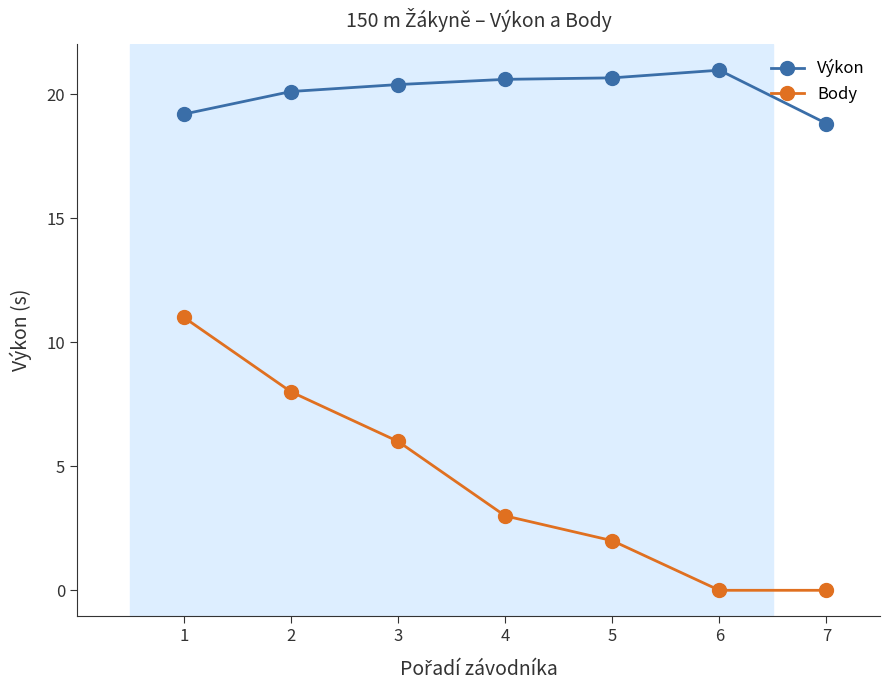

Does the chart have visible grid lines?

No